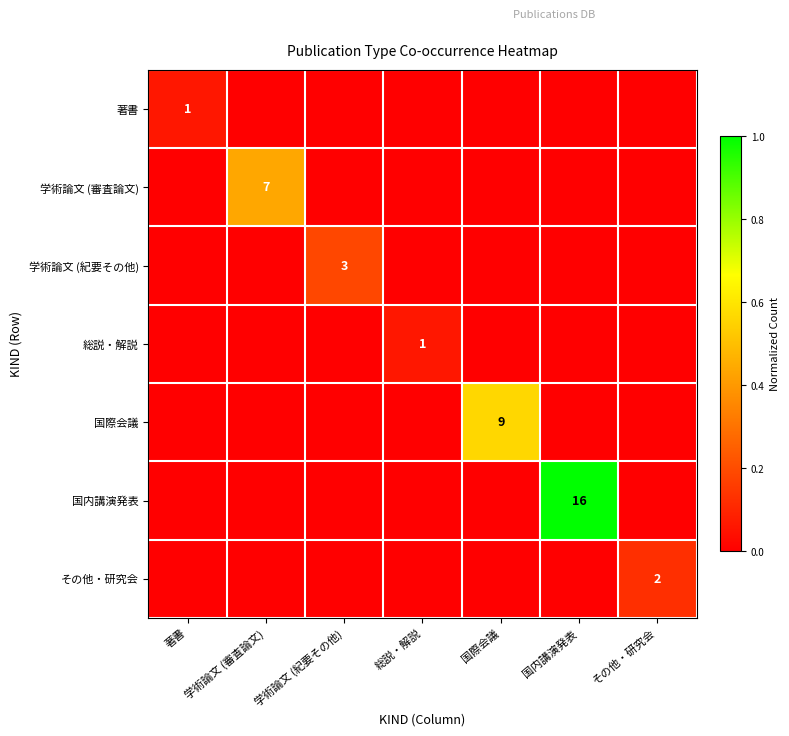

At how many categories does at least one series exceed 0?

7